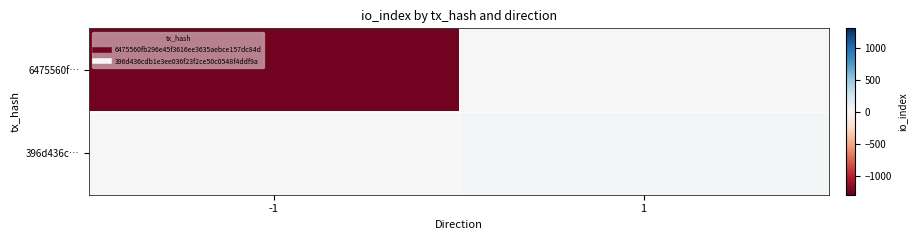

What is the spread (max minus min) of values at 1?

16